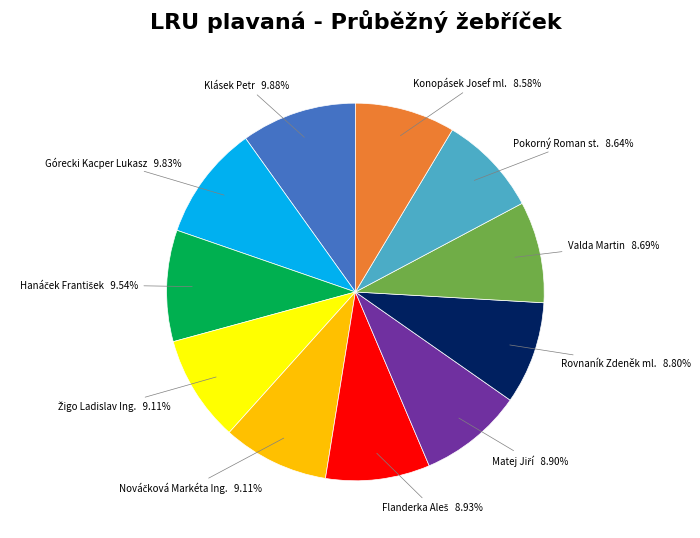

Is there any slice that represents more than half of the pie?

No